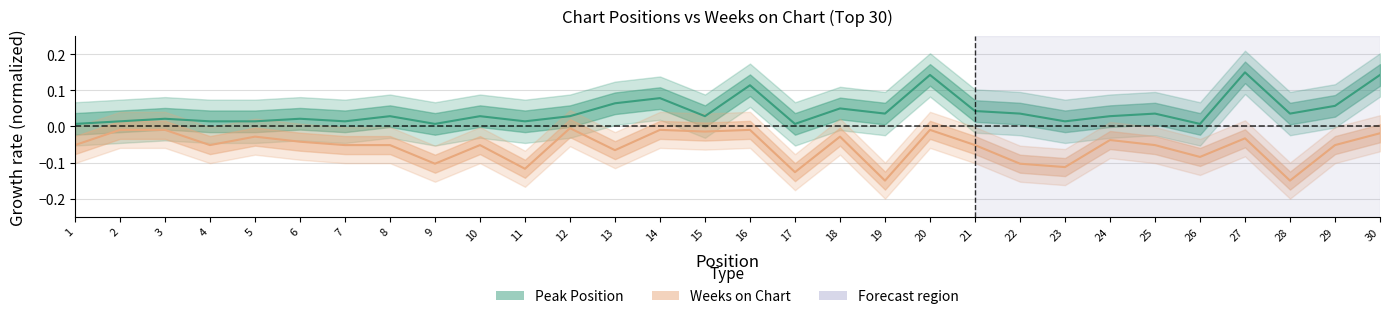

Reading right to left, transcribe all the data shown in this chart.

Peak Position: 0.1	0.1	0.0	0.1	0.0	0.0	0.0	0.0	0.0	0.0	0.1	0.0	0.0	0.0	0.1	0.0	0.1	0.1	0.0	0.0	0.0	0.0	0.0	0.0	0.0	0.0	0.0	0.0	0.0	0.0
Weeks on Chart: -0.0	-0.1	-0.1	-0.0	-0.1	-0.1	-0.0	-0.1	-0.1	-0.1	-0.0	-0.1	-0.0	-0.1	-0.0	-0.0	-0.0	-0.1	-0.0	-0.1	-0.1	-0.1	-0.1	-0.1	-0.0	-0.0	-0.1	-0.0	-0.0	-0.1